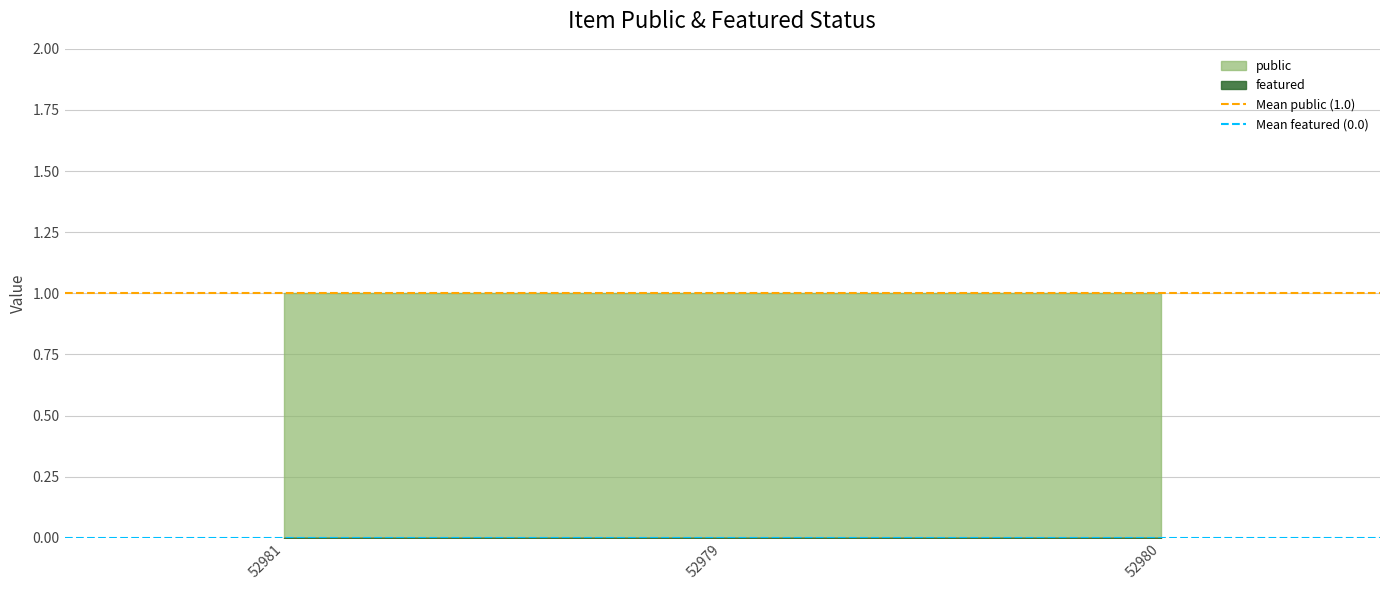

Does the chart have visible grid lines?

Yes